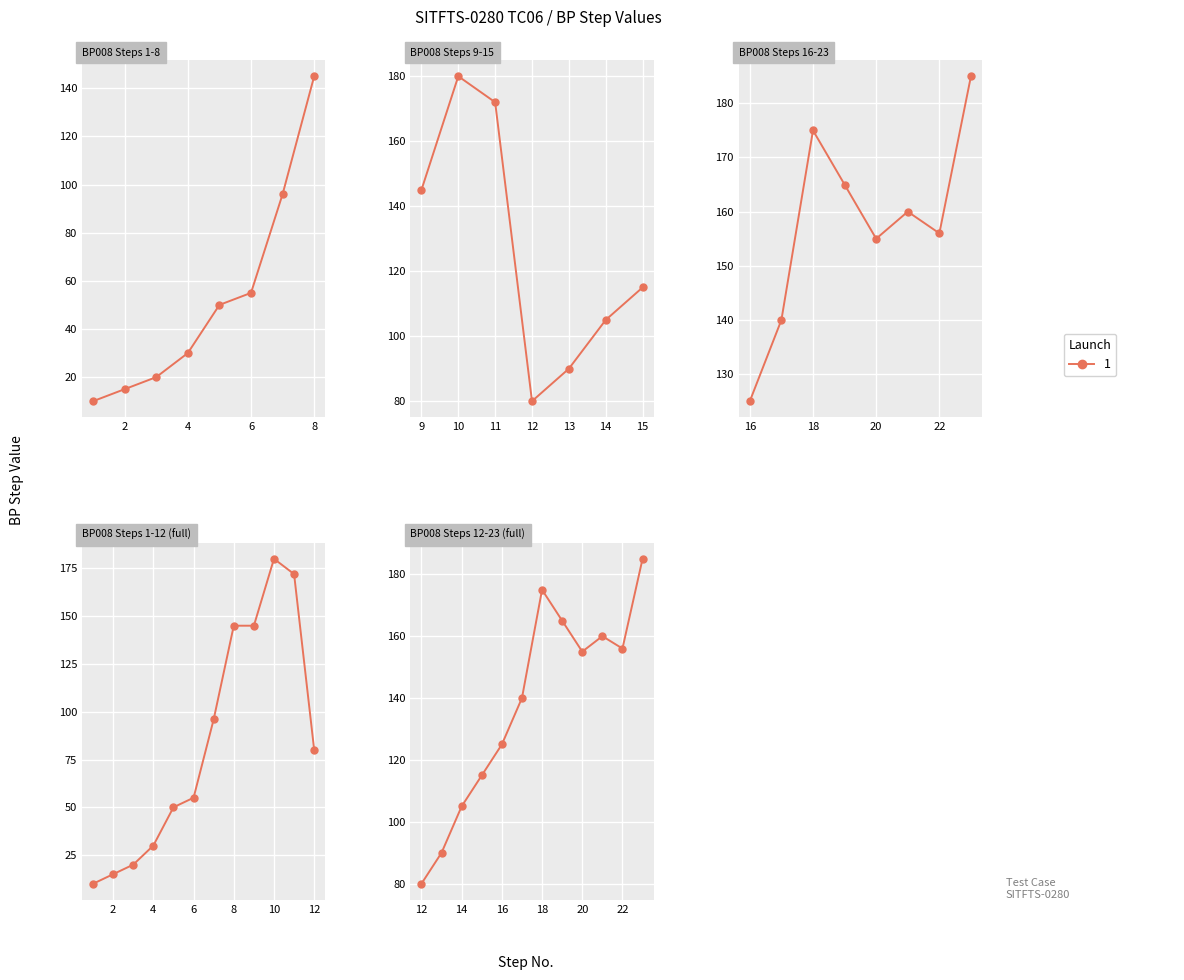

What is the average value?

138